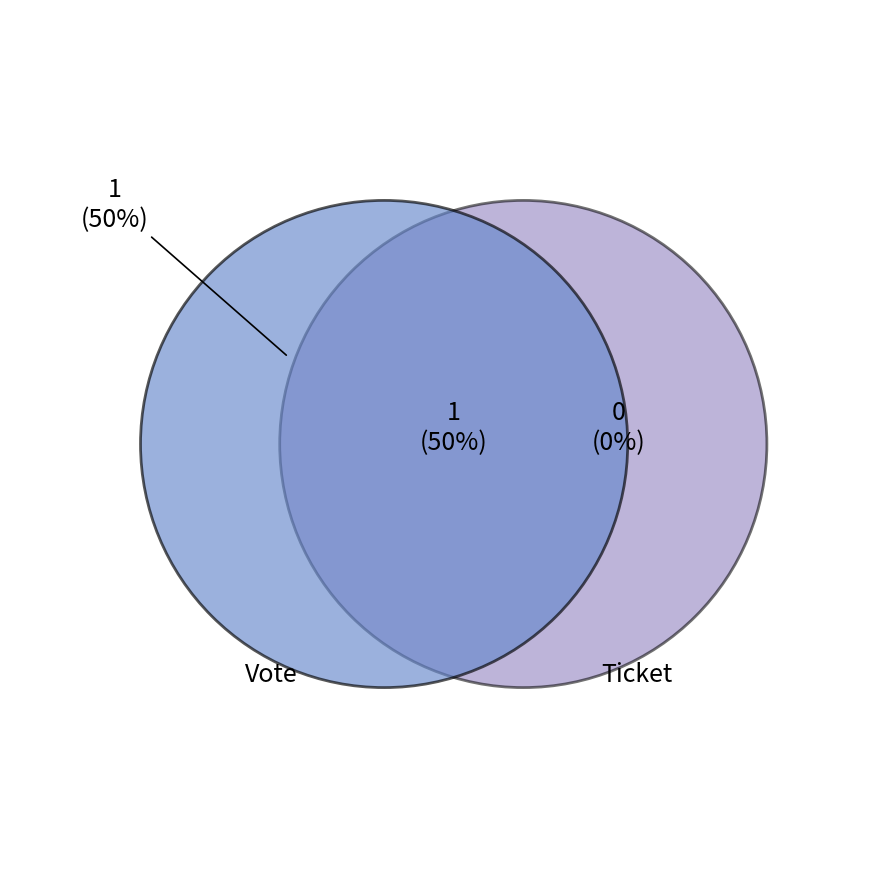

Is Vote the majority of the pie?

Yes